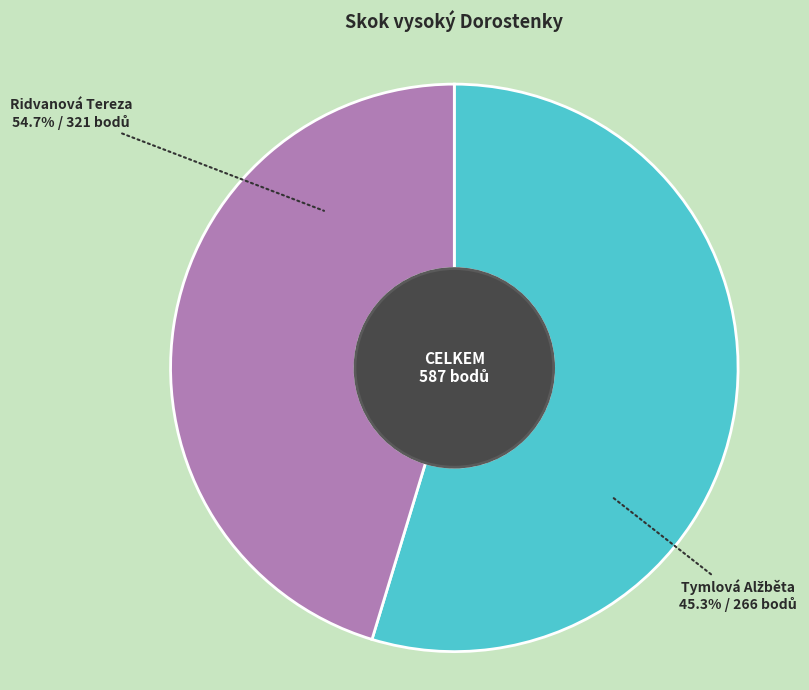

Does Ridvanová Tereza represent more than half of the total?

Yes